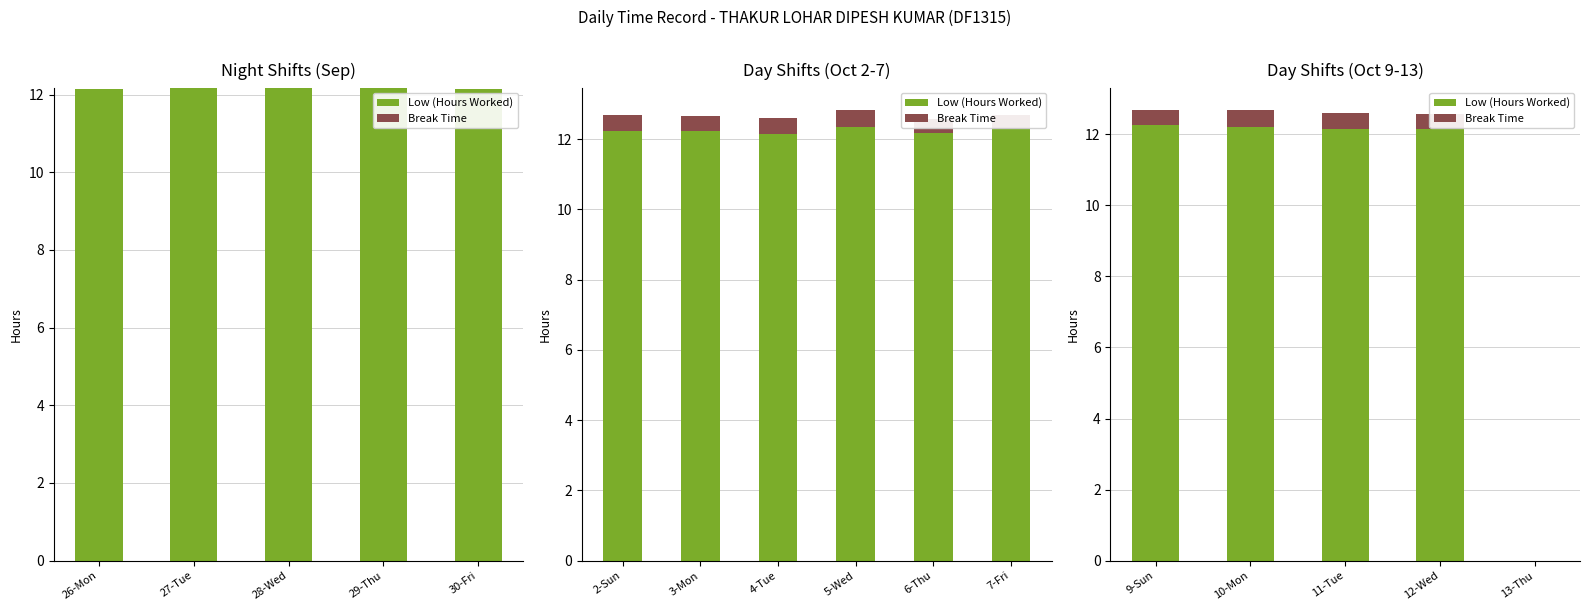

Is it true that Break Time equals 0.5 at 11-Tue?

True